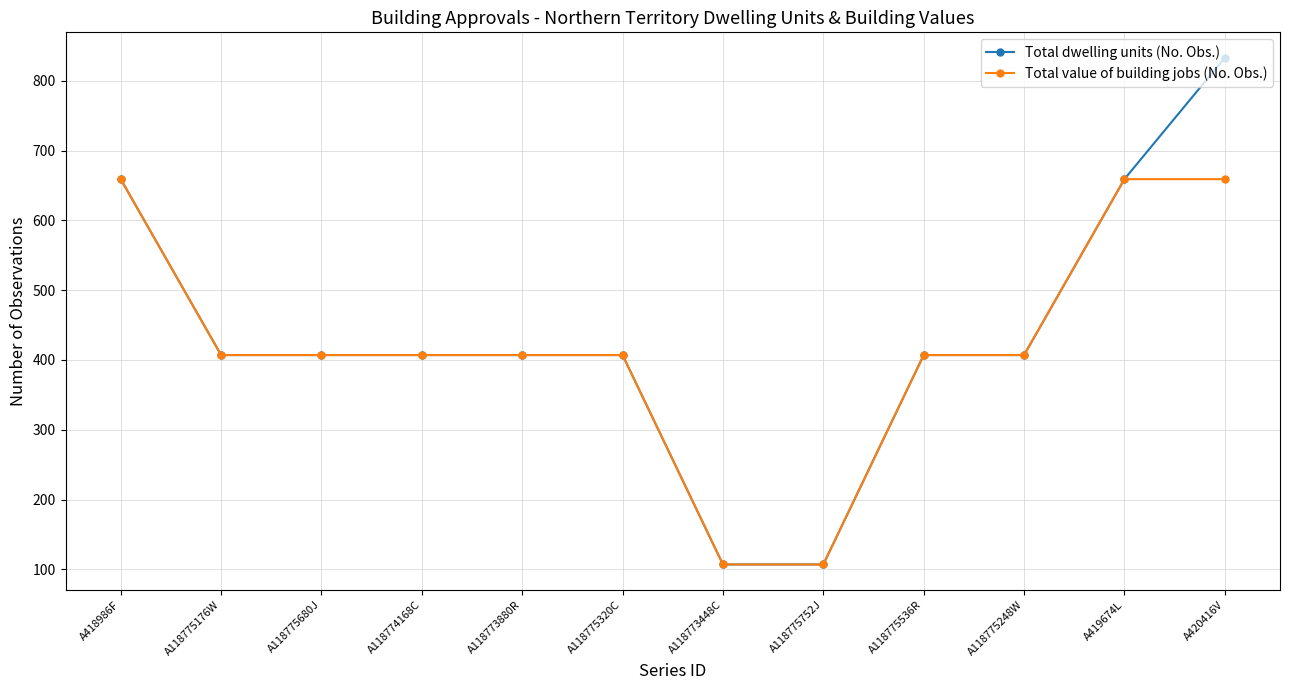

What is the sum of the Total dwelling units (No. Obs.) values at A118773448C and A118773880R?

514